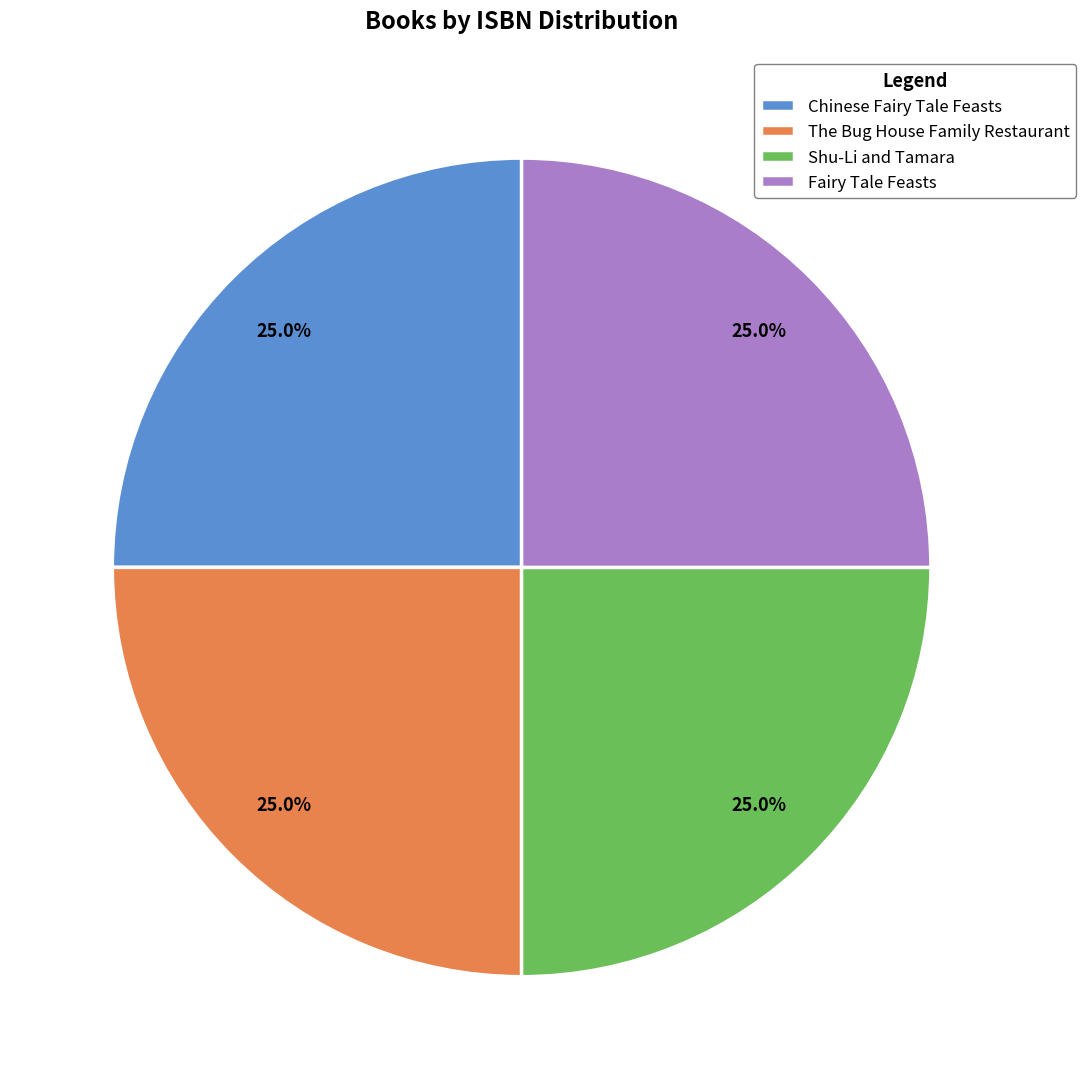

The Chinese Fairy Tale Feasts slice represents 25% of the pie. True or false?

True